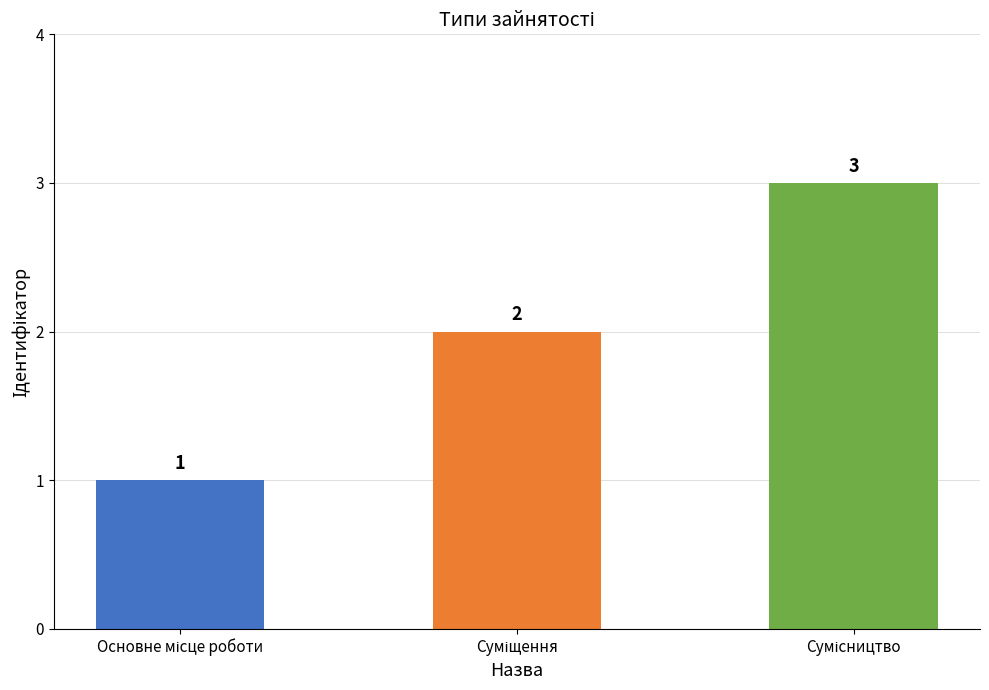

How many values are between 1 and 3?

3